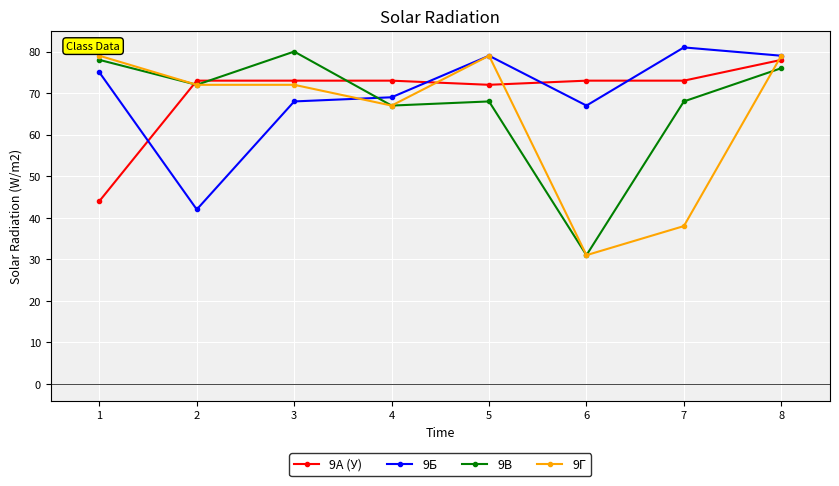

What value does the 9Б series have at 2, to the nearest 5?

40